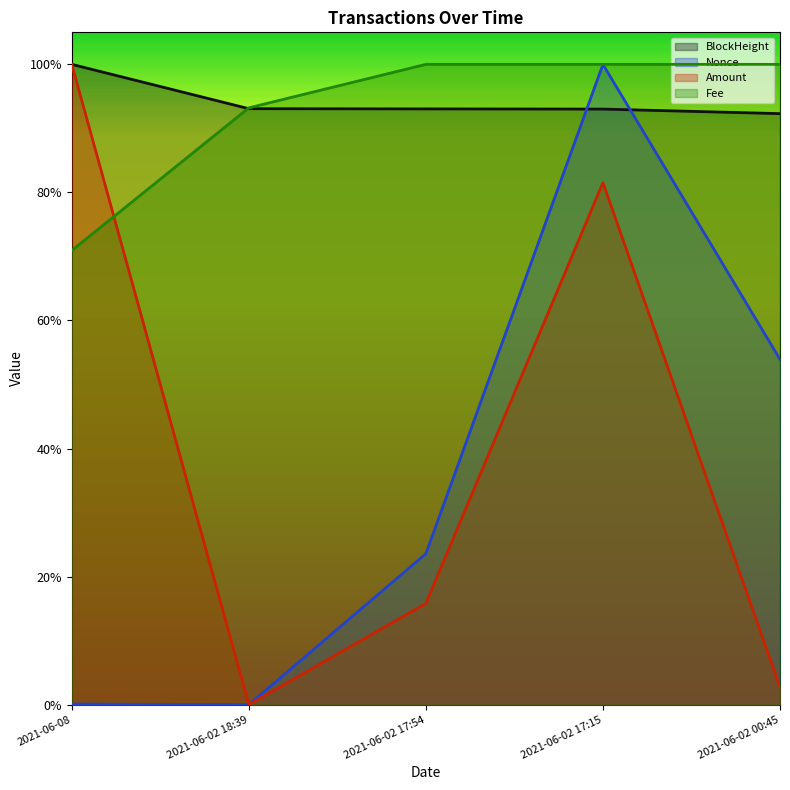

What position from the right is 2021-06-08?

5